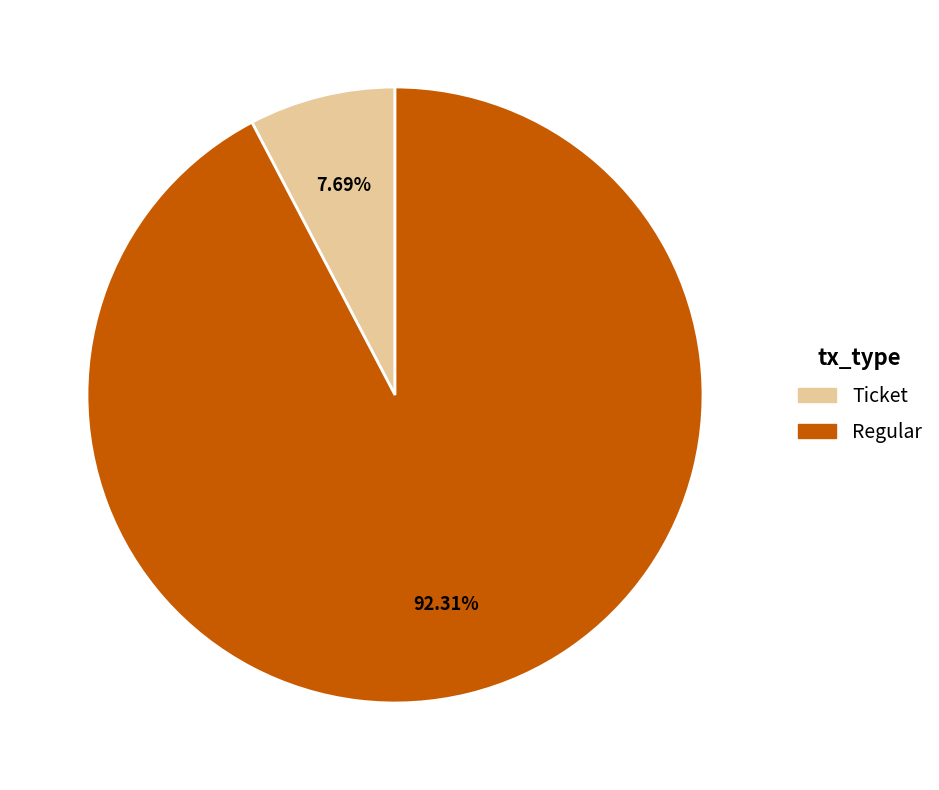

How many slices are in this pie chart?

2